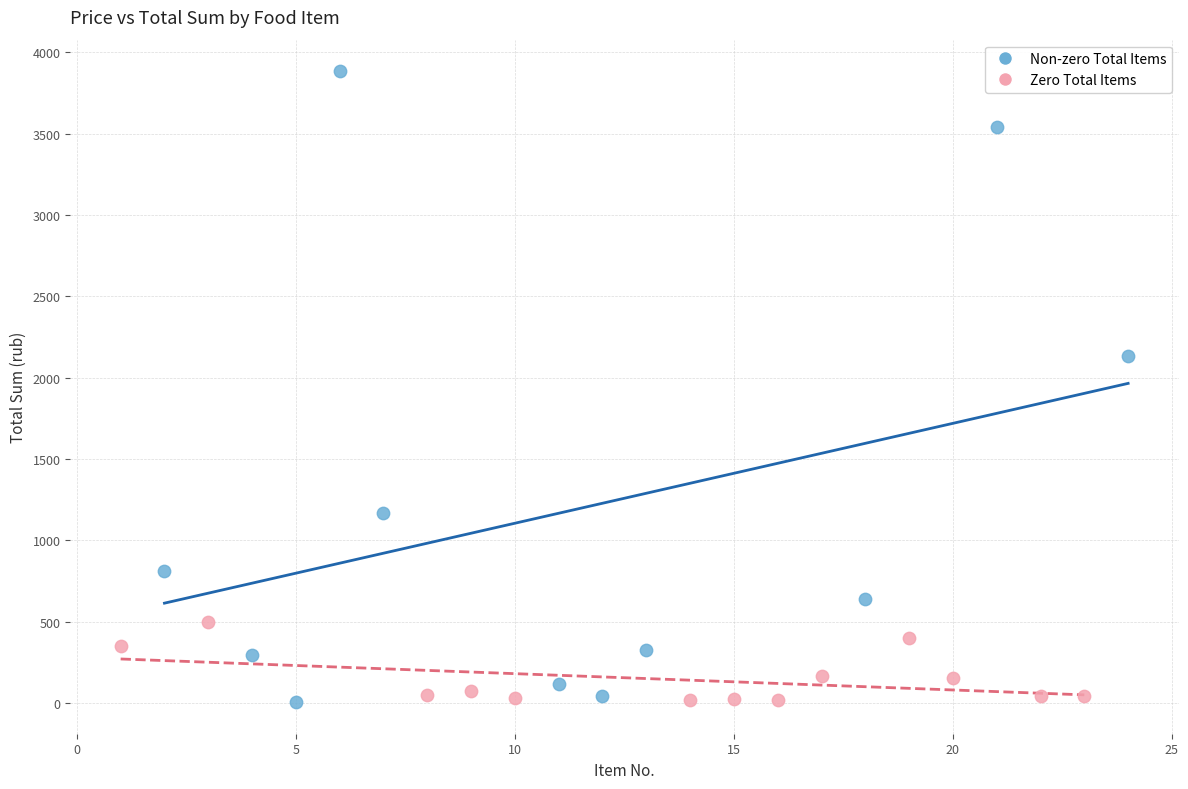

What are all the series names shown in the legend?

Non-zero Total Items, Zero Total Items